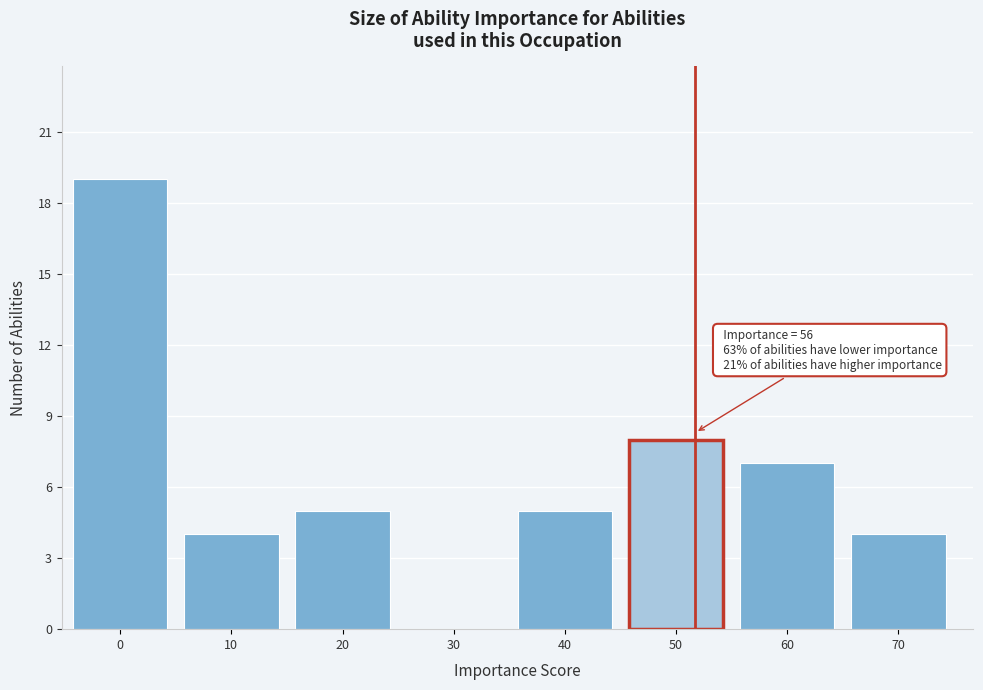

Reading right to left, list all the values displayed in this chart.

70=4	60=7	50=8	40=5	30=0	20=5	10=4	0=19